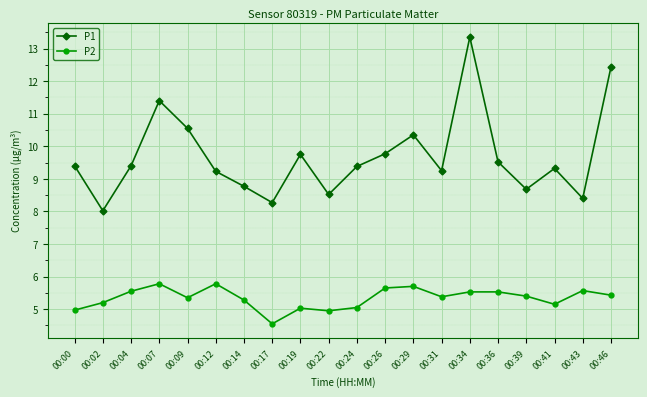

What is the difference between the maximum and minimum values in the P2 series?

1.2